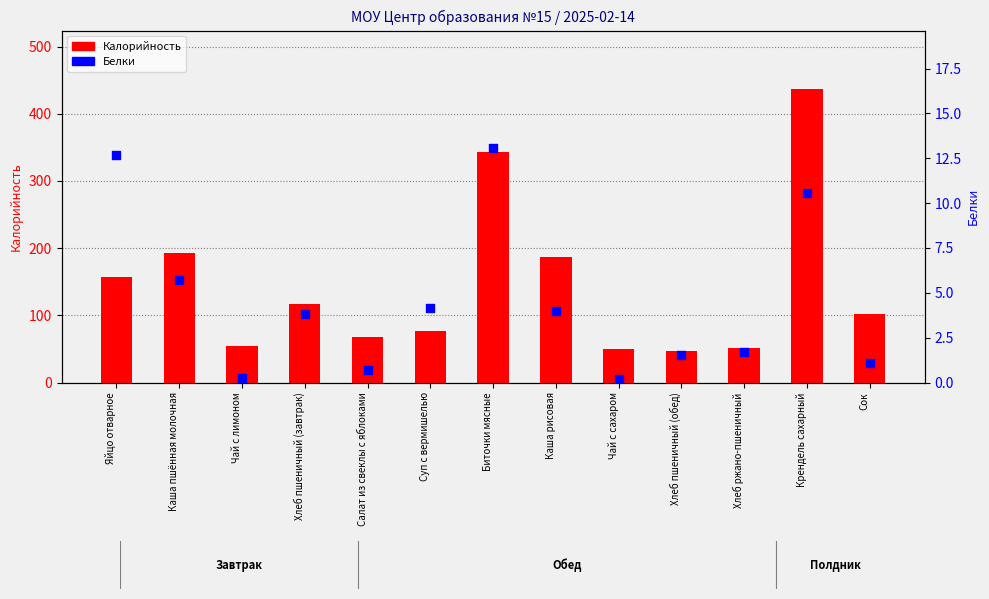

Is the value of Калорийность at Чай с сахаром greater than the value of Белки at Хлеб ржано-пшеничный?

Yes